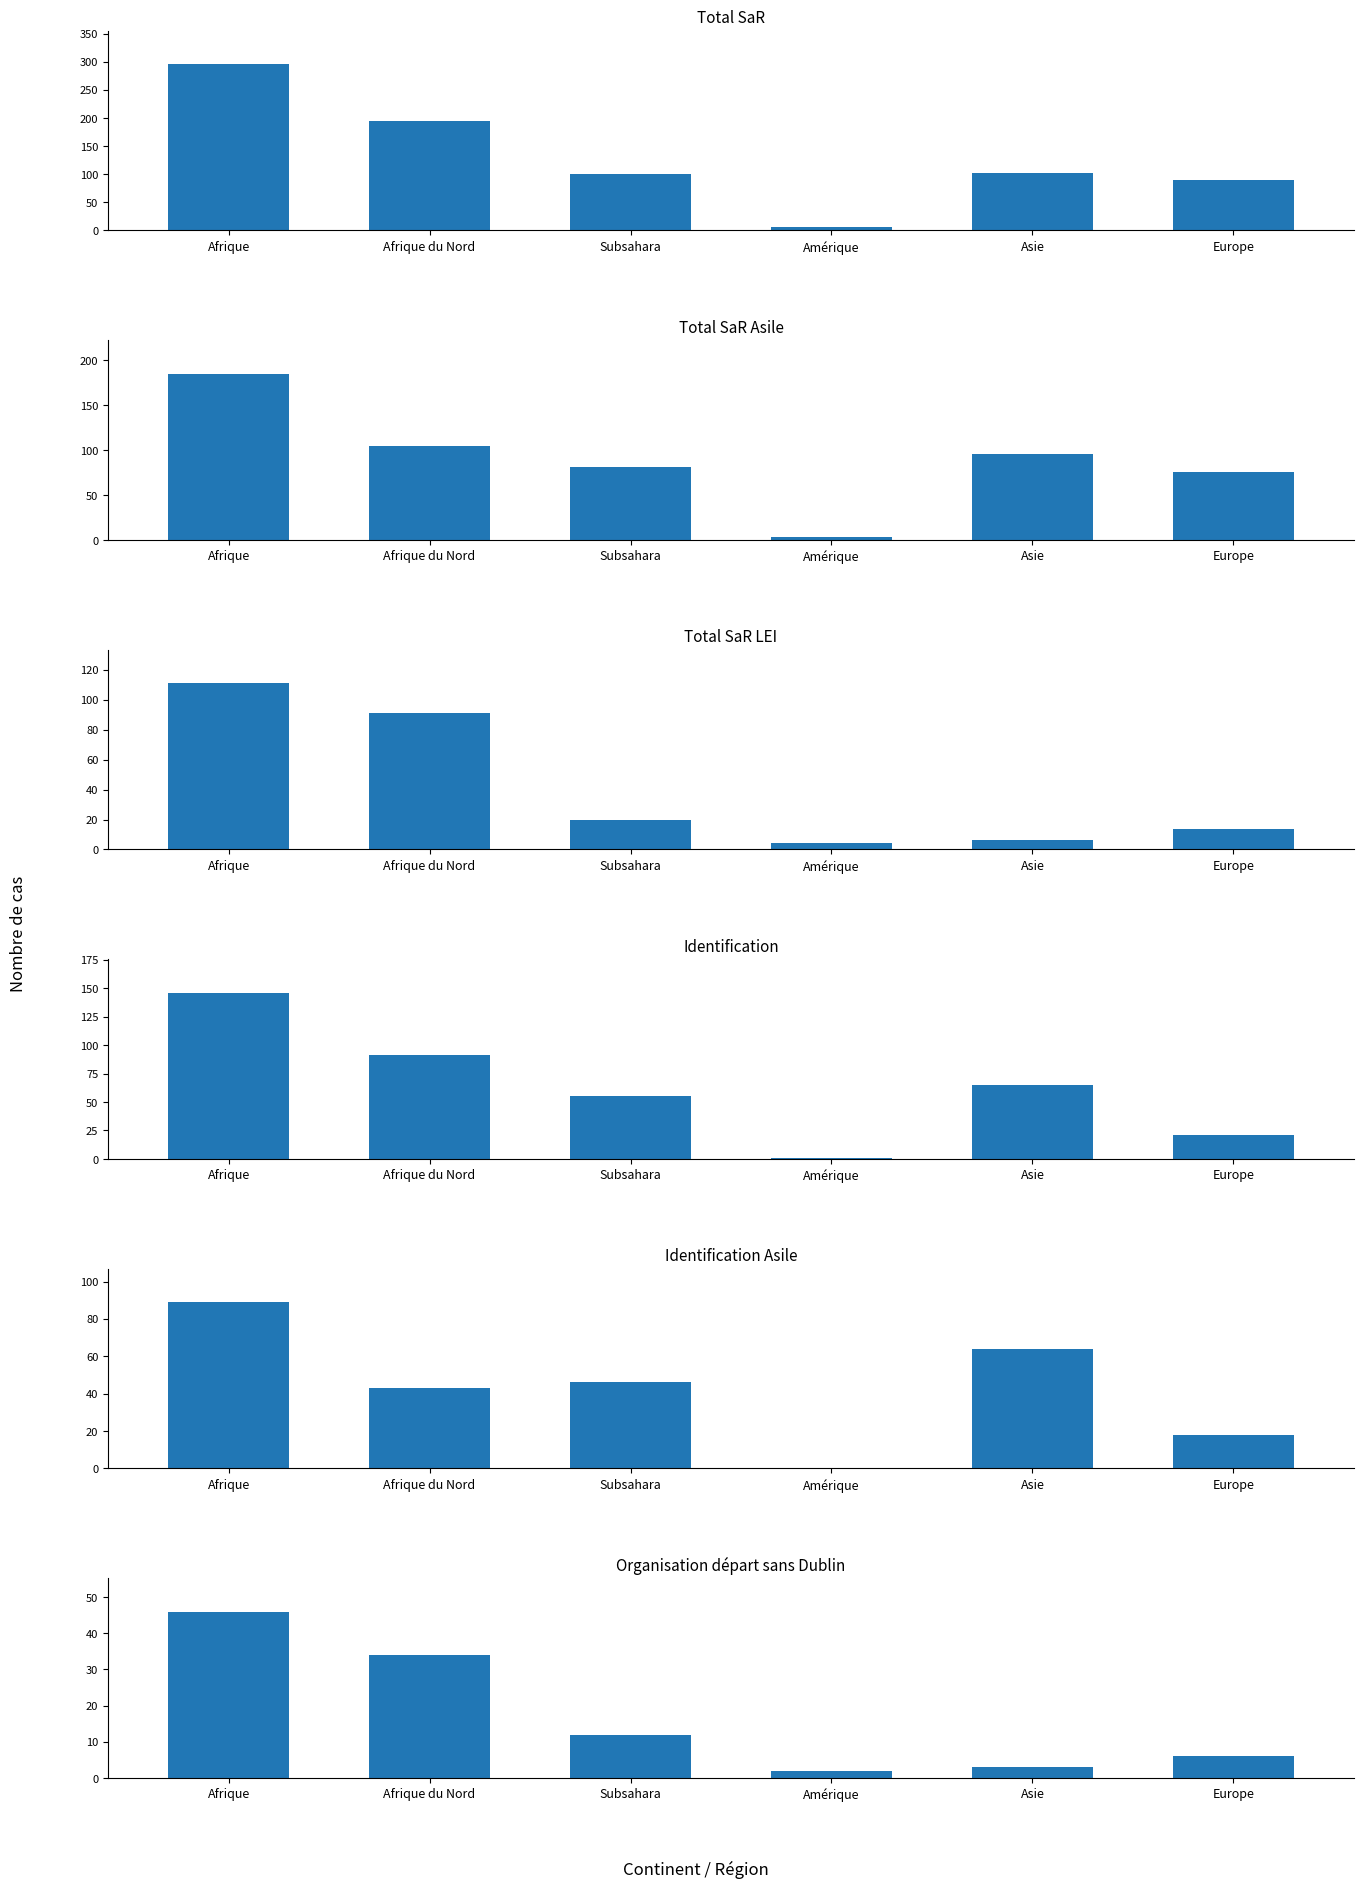

Reading left to right, list all the values displayed in this chart.

Total SaR: 296	195	101	7	102	90
Total SaR Asile: 185	104	81	3	96	76
Total SaR LEI: 111	91	20	4	6	14
Identification: 146	91	55	1	65	21
Identification Asile: 89	43	46	0	64	18
Organisation départ sans Dublin: 46	34	12	2	3	6